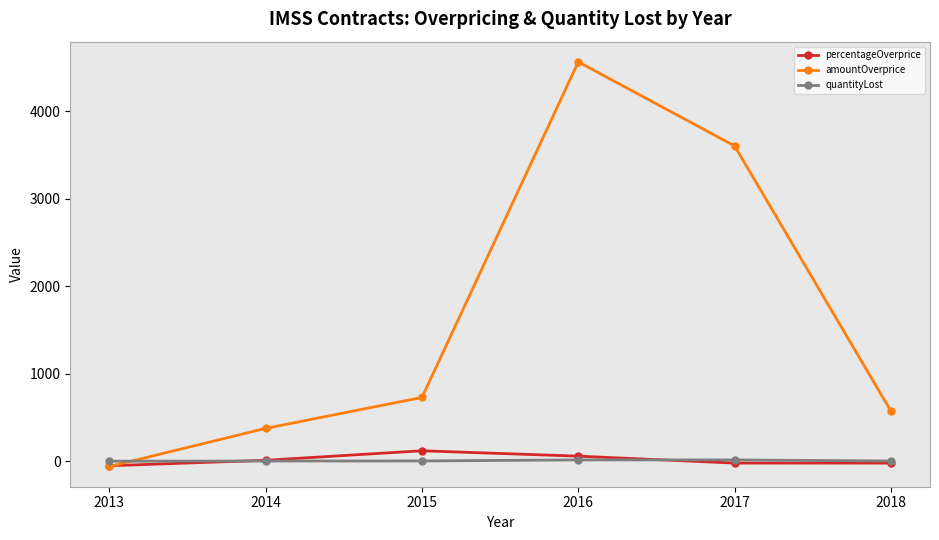

At which label does amountOverprice first exceed 728?

2015